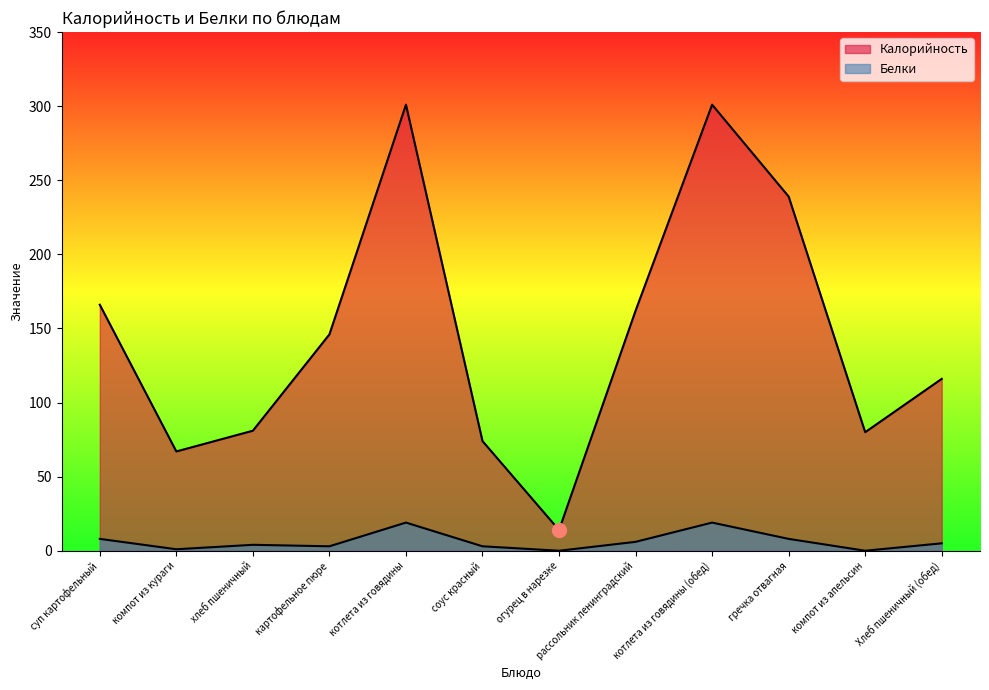

How many interior local valleys does the Белки series have?

4